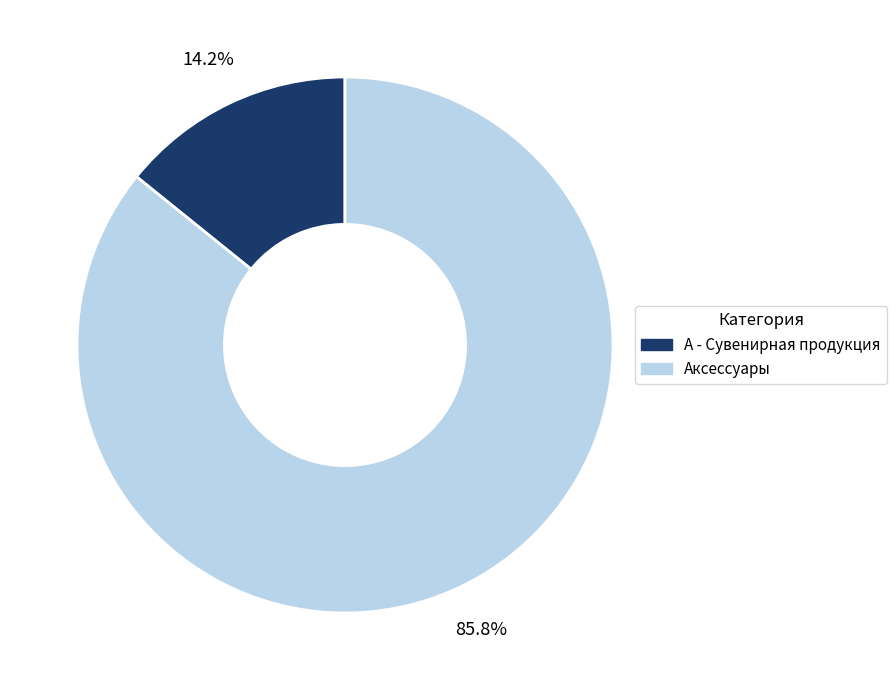

To the nearest percent, what is the average slice percentage?

50%